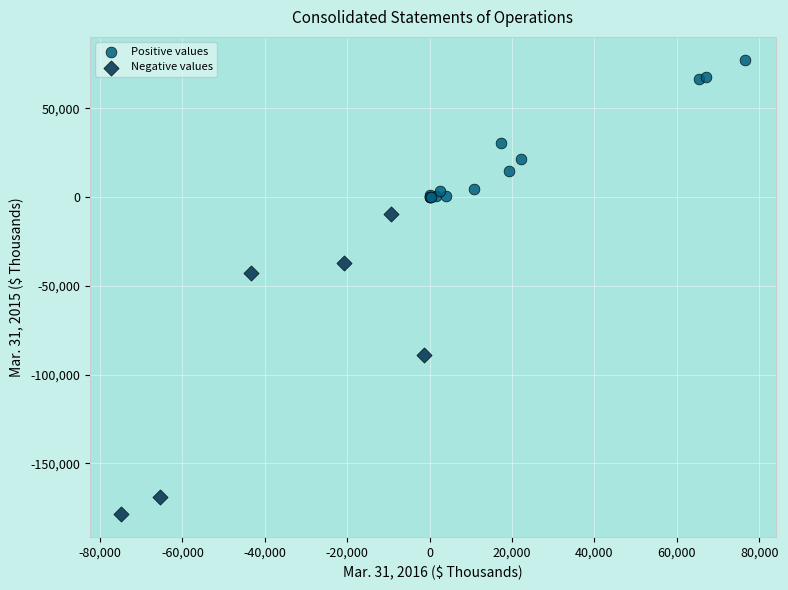

What are all the series names shown in the legend?

Positive values, Negative values